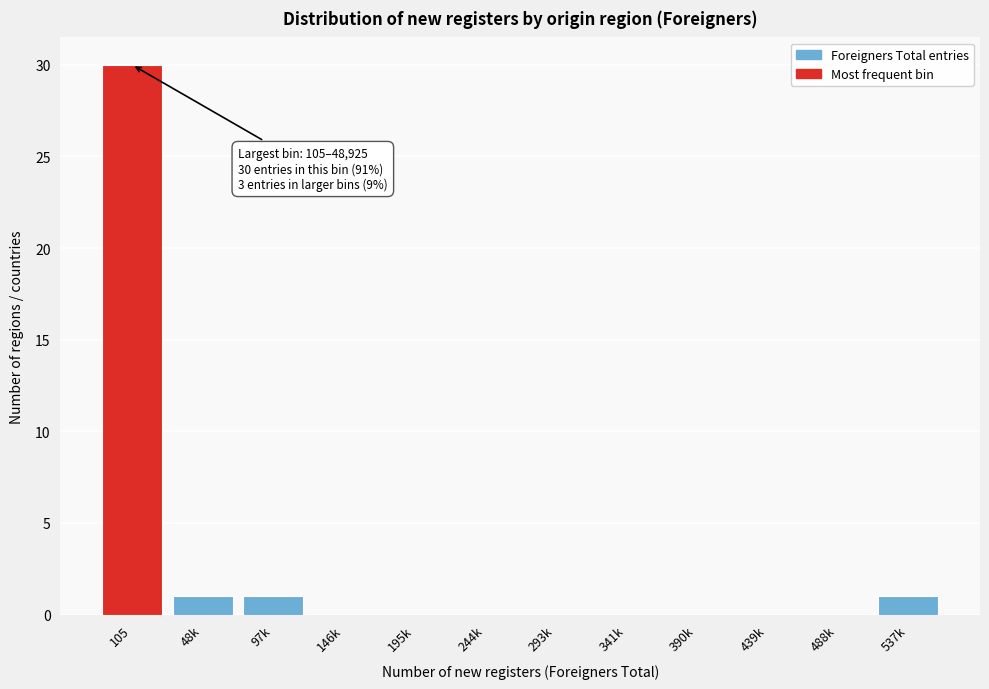

Reading left to right, extract all data points from this chart.

105=30	48k=1	97k=1	146k=0	195k=0	244k=0	293k=0	341k=0	390k=0	439k=0	488k=0	537k=1